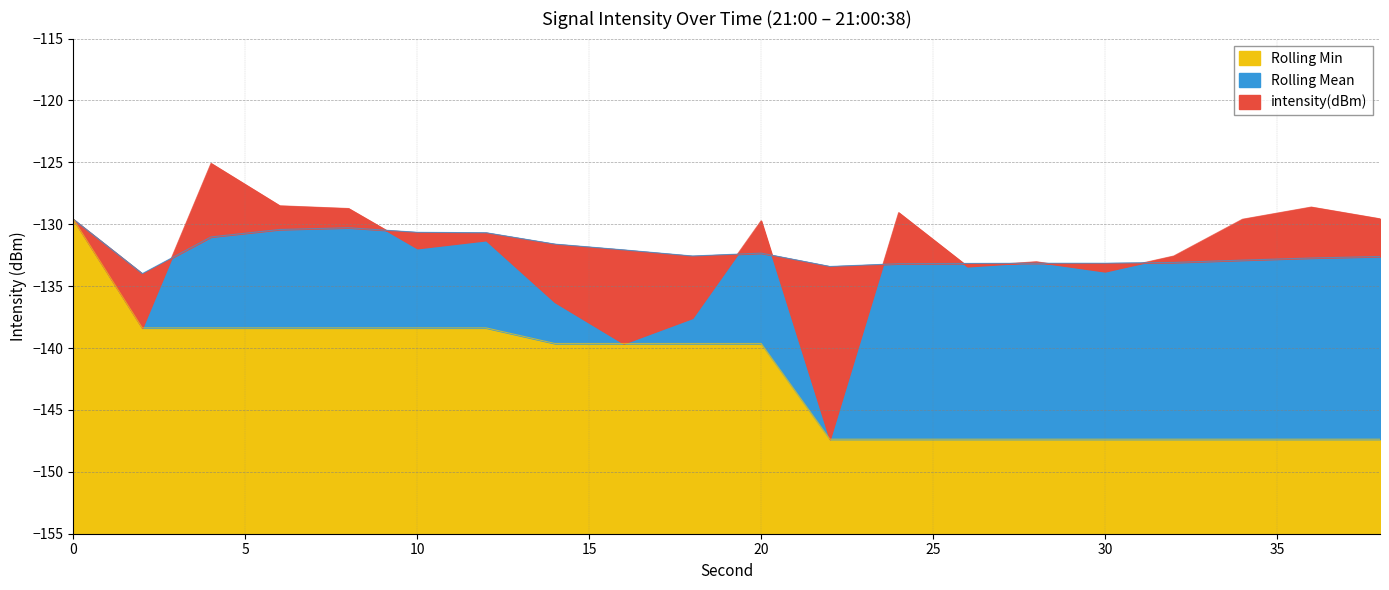

Between 18 and 6, which is larger?

6